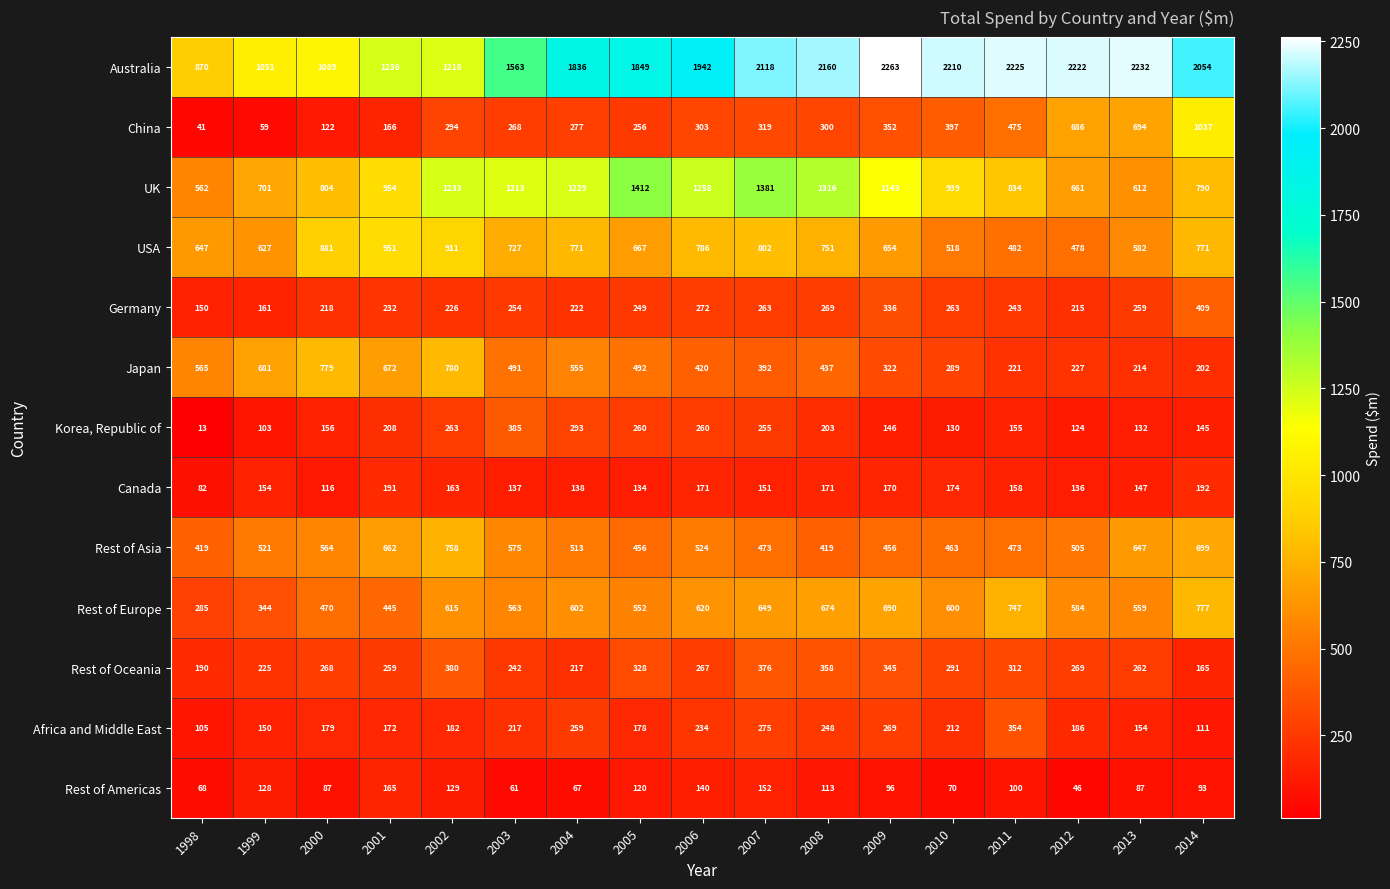

What is the difference between the Africa and Middle East values at 2011 and 1998?

249